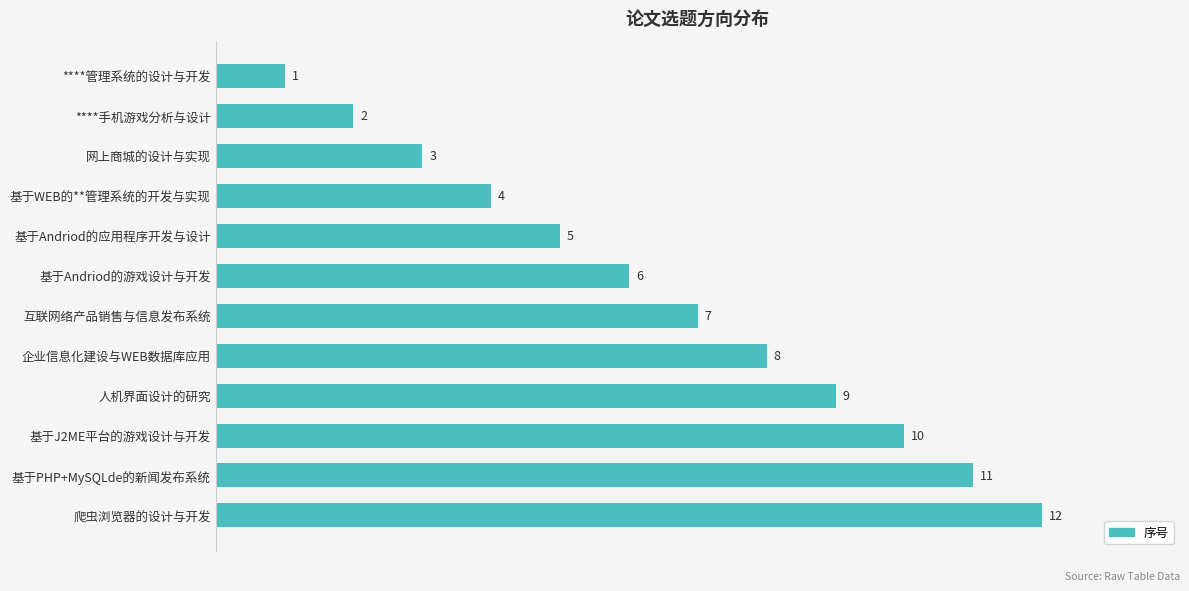

At which label is the value closest to 6?

基于Andriod的游戏设计与开发